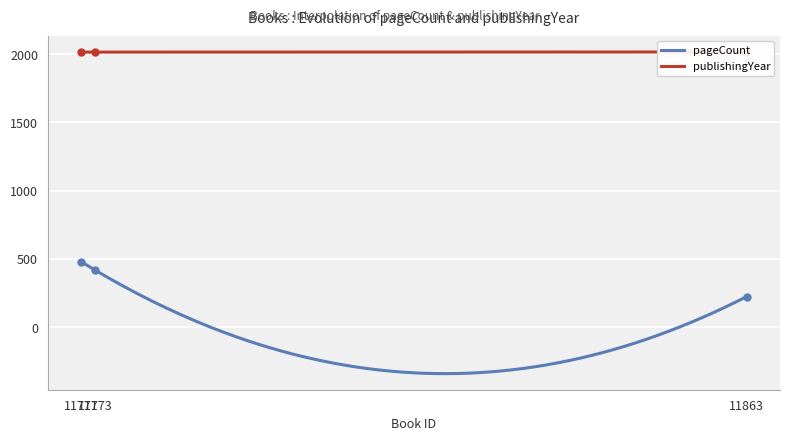

The value of publishingYear at 11773 is 2015. True or false?

True